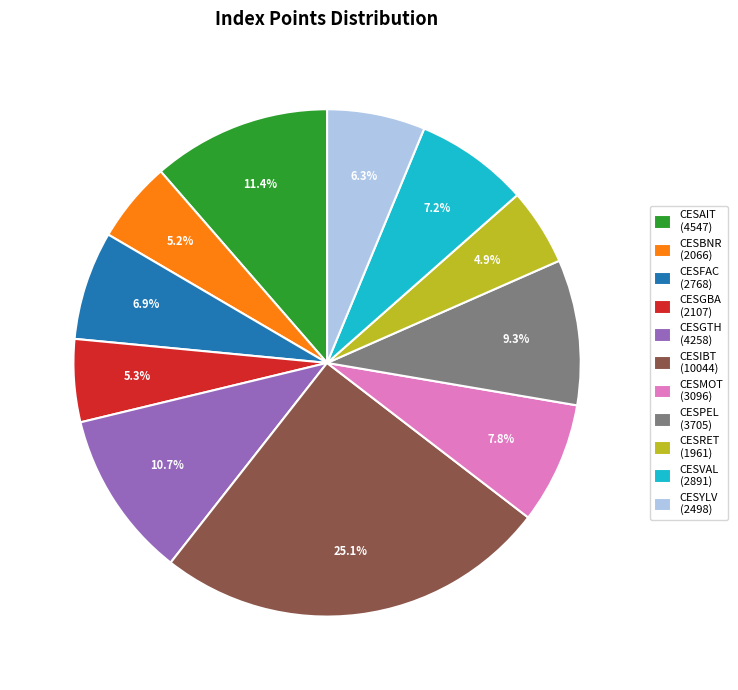

Which has a higher value, CESGTH (4258) or CESBNR (2066)?

CESGTH (4258)